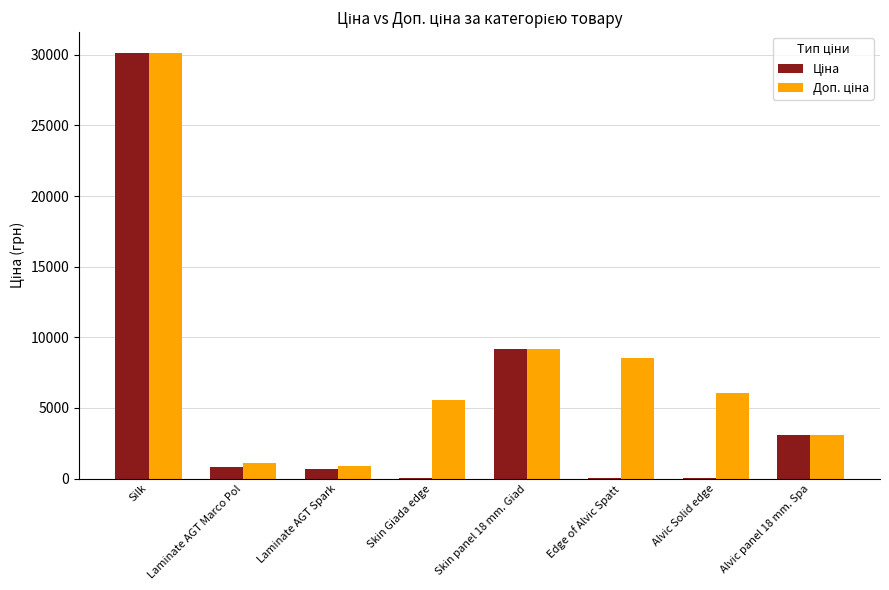

What is the total value across all series at Laminate AGT Marco Pol?

1958.2